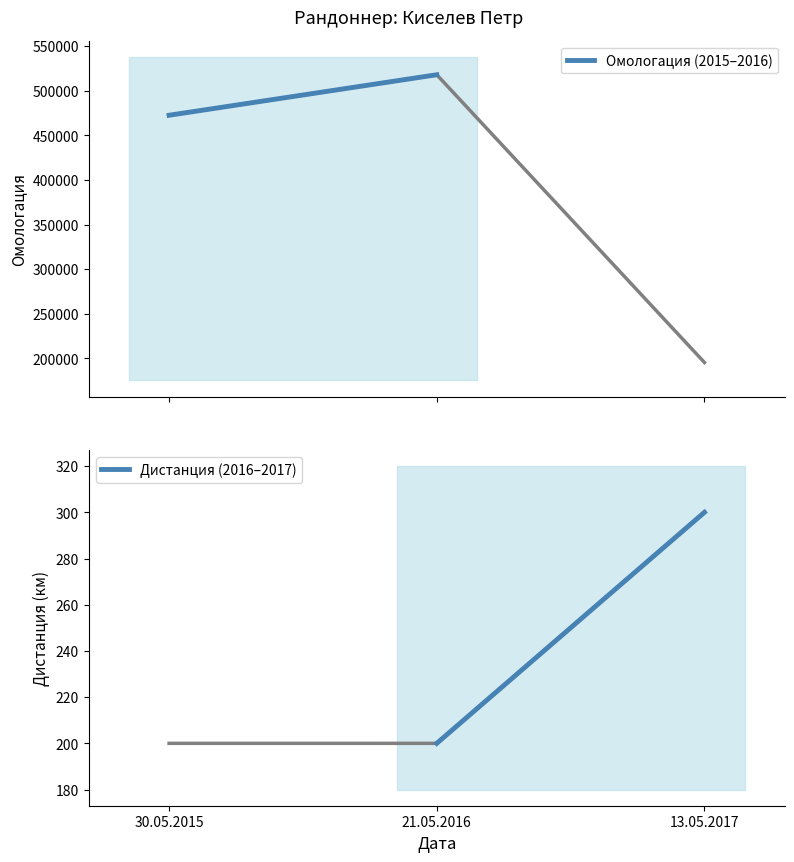

What is the smallest value displayed?

200